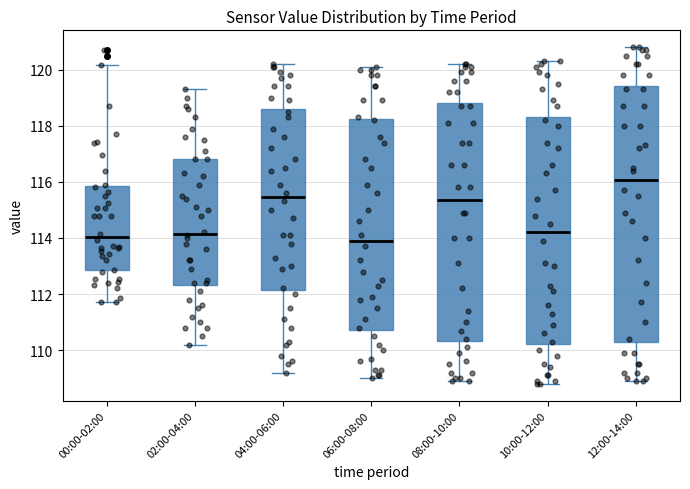

Which box has the highest median line?

12:00-14:00